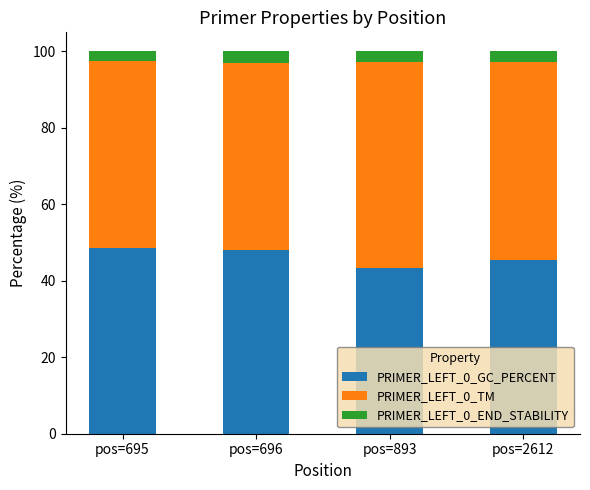

What is the total value across all series at pos=2612?

100.0